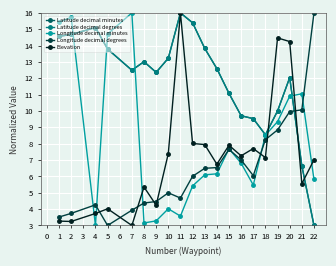

Is the value of Latitude decimal degrees at 17 greater than the value of Longitude decimal minutes at 5?

No